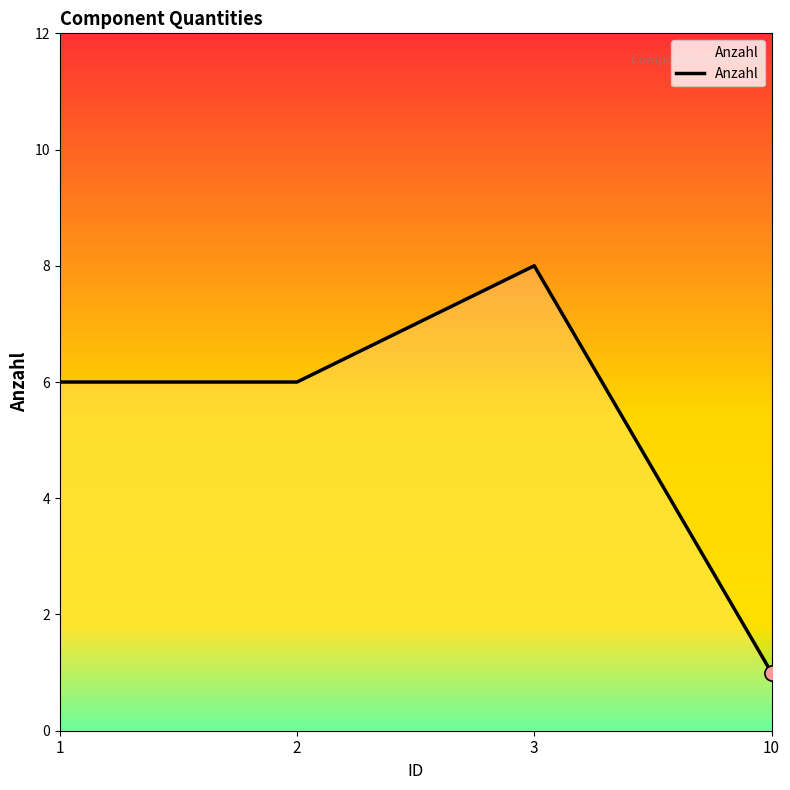

What is the change in value from 1 to 3?

+2